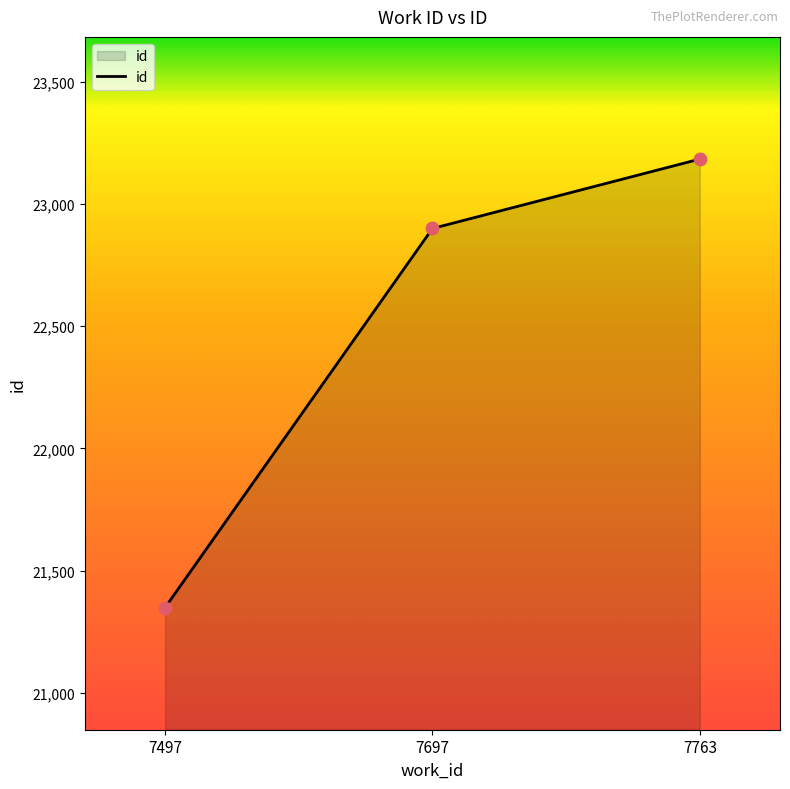

What is the change in value from 7497 to 7697?

+1551